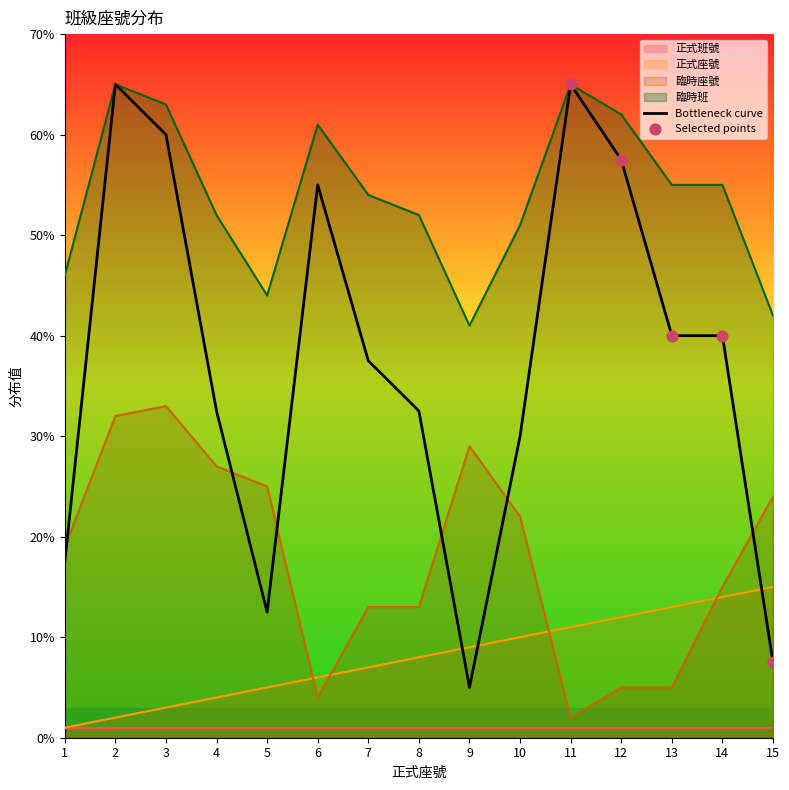

Which series has the widest spread of Y values?

臨時座號